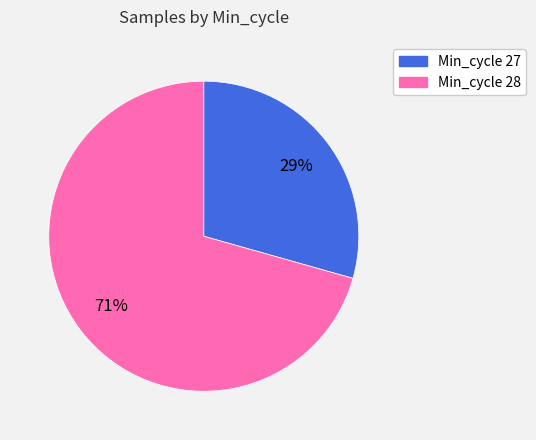

Is there a majority slice in this chart?

Yes